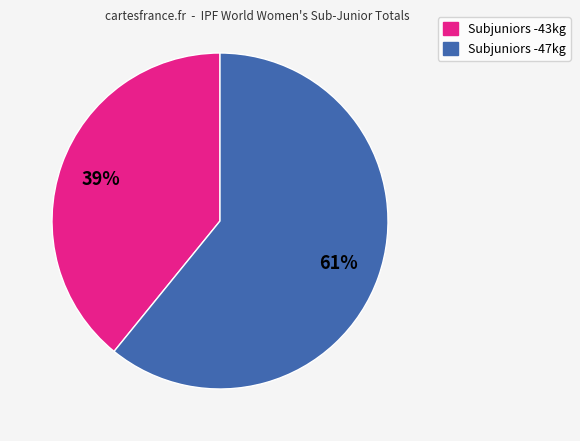

To the nearest percent, what is the average slice percentage?

50%